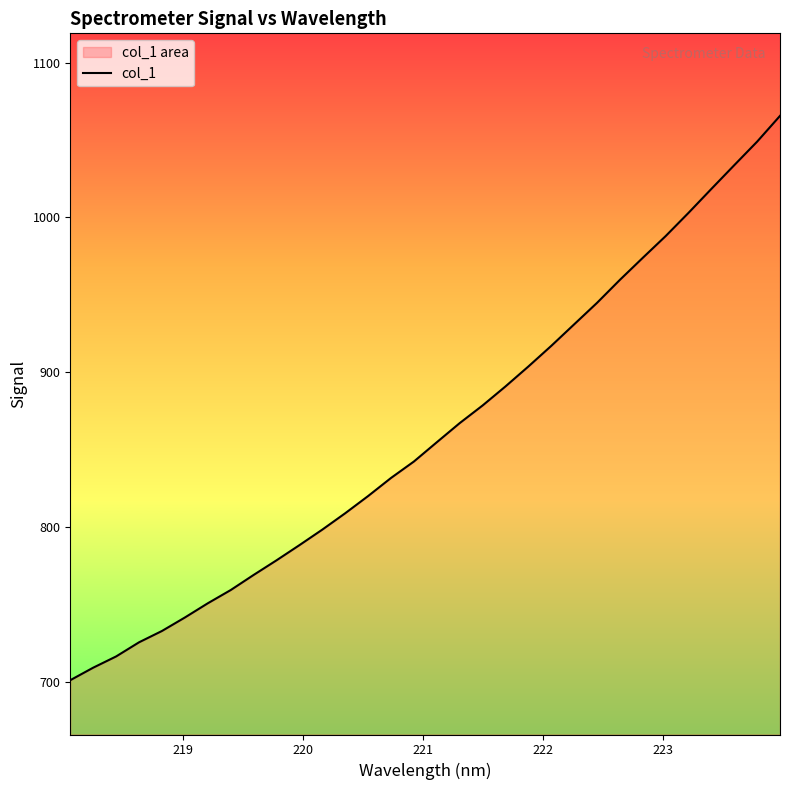

What is the maximum value shown in the chart?

1065.6